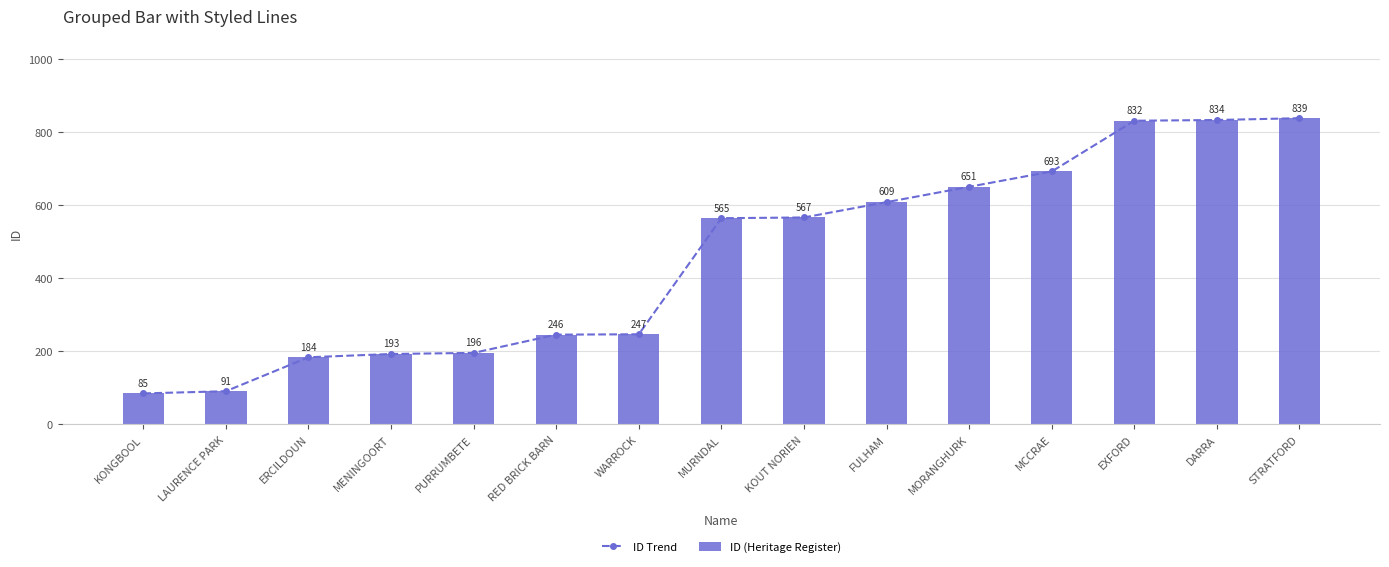

What is the label of the 7th bar from the left?

WARROCK